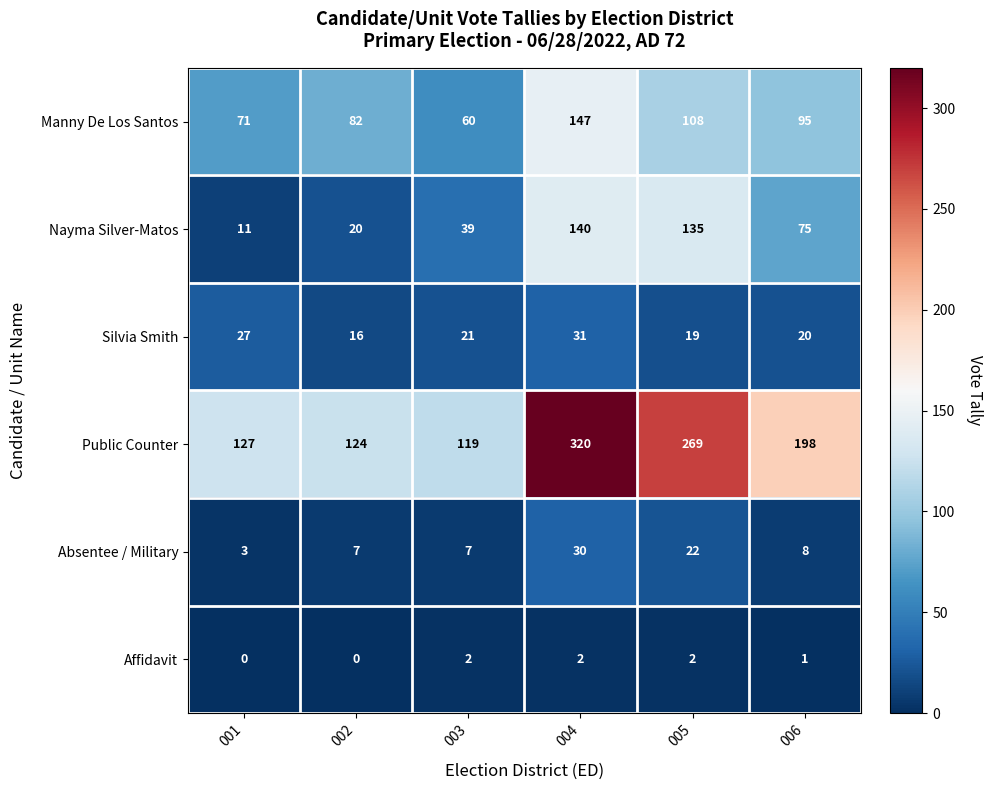

Rank the series by their maximum value, from lowest to highest.

Affidavit, Absentee / Military, Silvia Smith, Nayma Silver-Matos, Manny De Los Santos, Public Counter